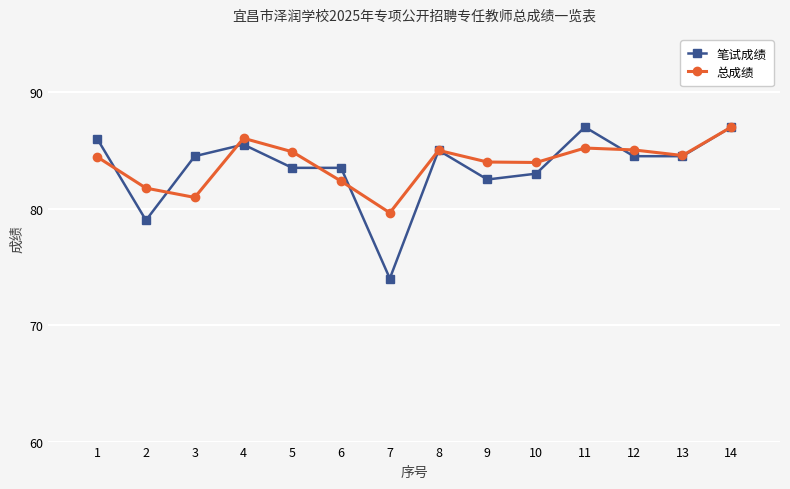

True or false: 总成绩 has more than 0 points higher than both neighbors.

True